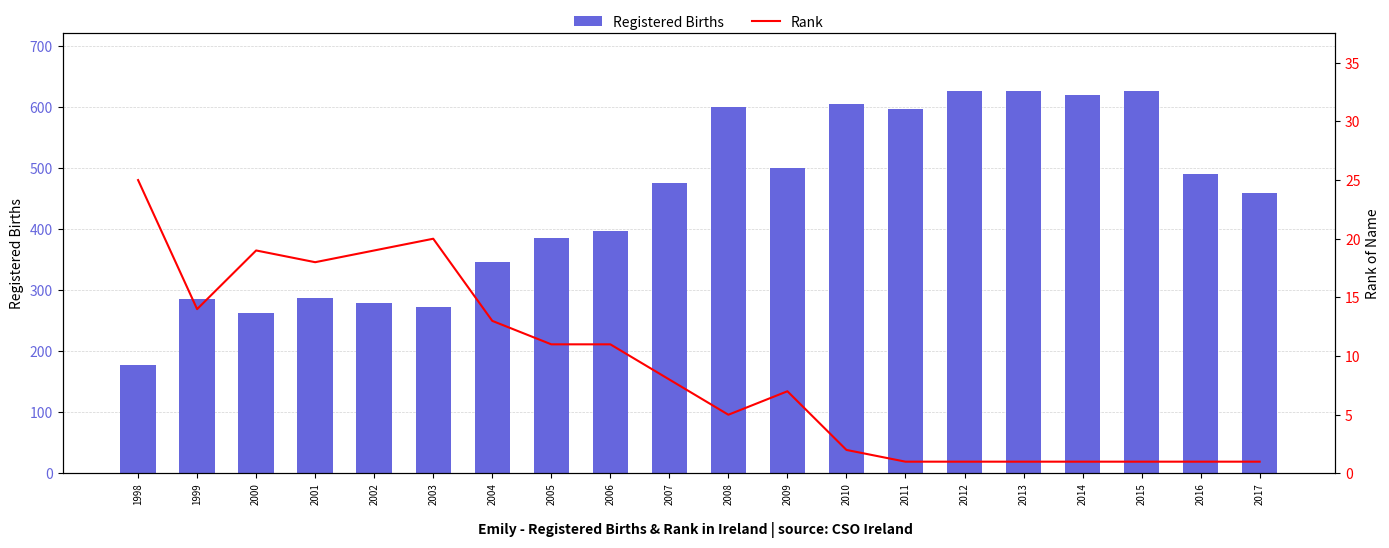

List the labels in order of Registered Births value, largest first.

2012, 2015, 2013, 2014, 2010, 2008, 2011, 2009, 2016, 2007, 2017, 2006, 2005, 2004, 2001, 1999, 2002, 2003, 2000, 1998